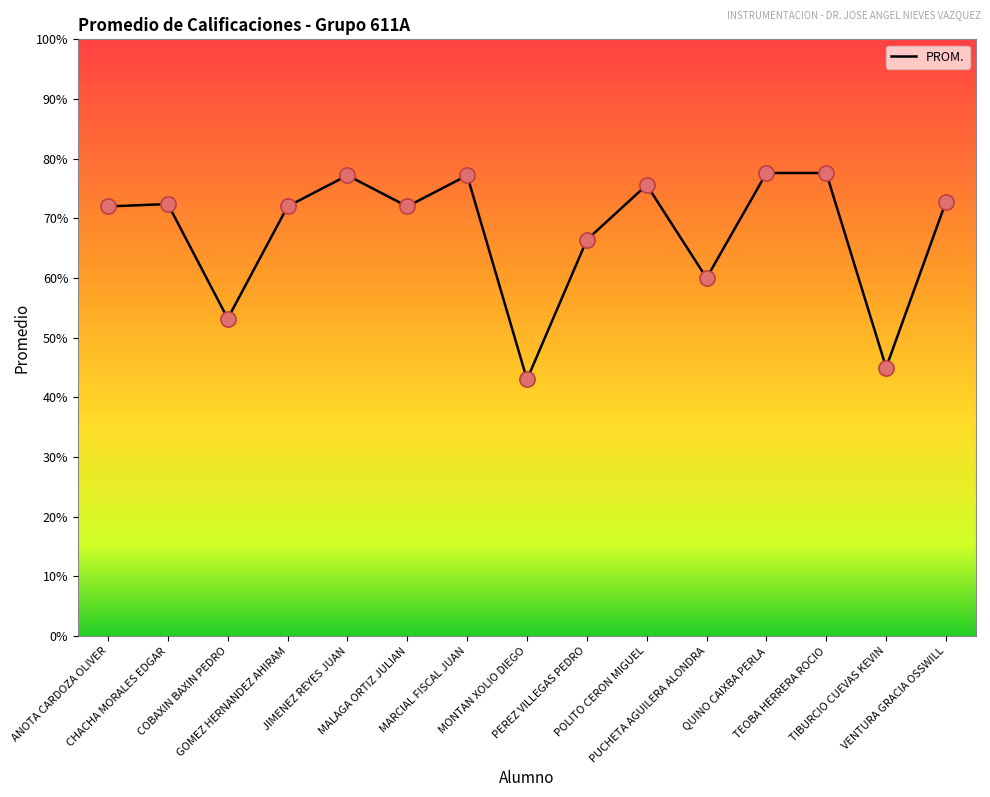

What is the ratio of the value at VENTURA GRACIA OSSWILL to the value at CHACHA MORALES EDGAR?

1.0